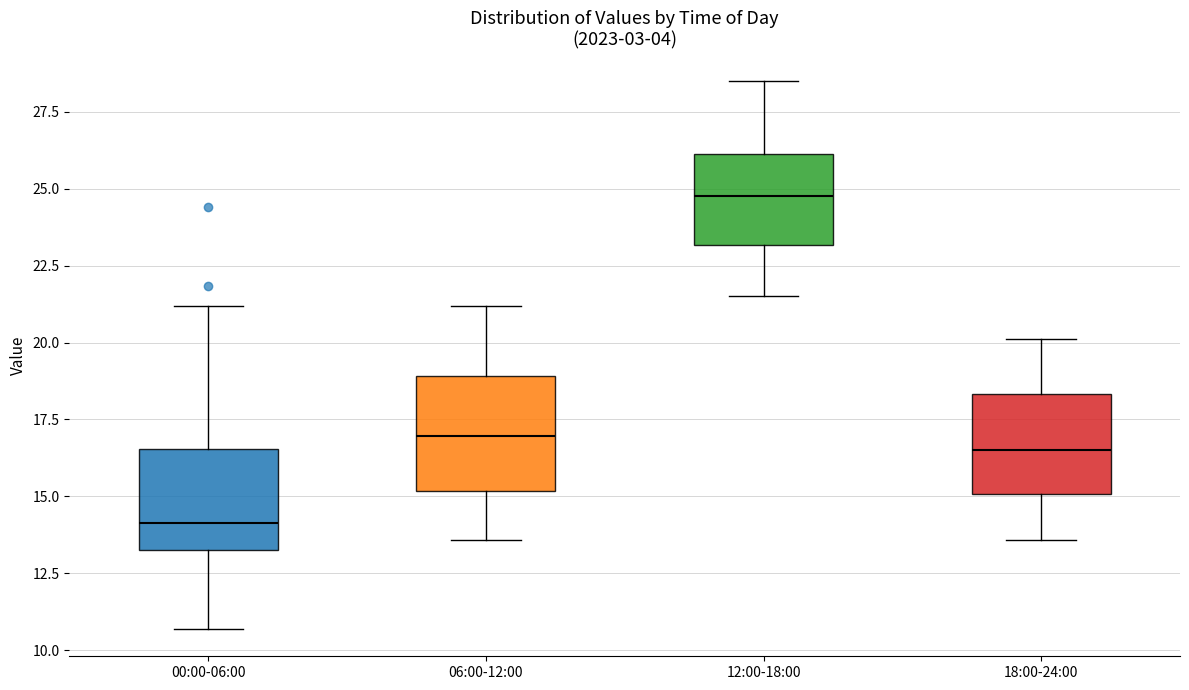

Reading left to right, read every box against the y-axis: the position of its median line, the range the box covers, and the ends of its whiskers. The values are not printed on the chart, so give them approximately, as read against the axis.

00:00-06:00: median 14.0, box 13.5 to 16.5, whiskers 10.5 to 21.0
06:00-12:00: median 17.0, box 15.0 to 19.0, whiskers 13.5 to 21.0
12:00-18:00: median 25.0, box 23.0 to 26.0, whiskers 21.5 to 28.5
18:00-24:00: median 16.5, box 15.0 to 18.5, whiskers 13.5 to 20.0